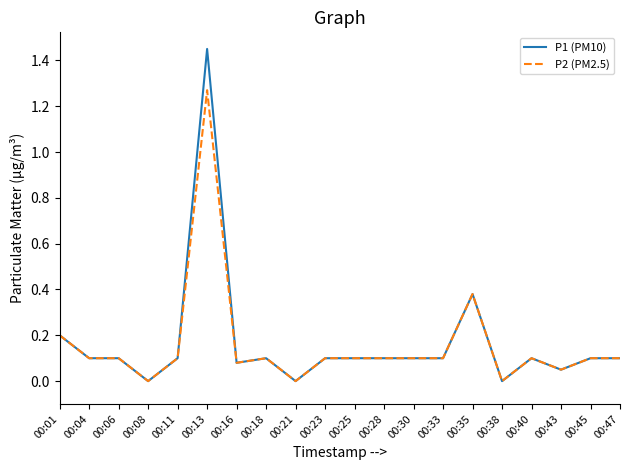

Which series has the widest spread of values?

P1 (PM10)